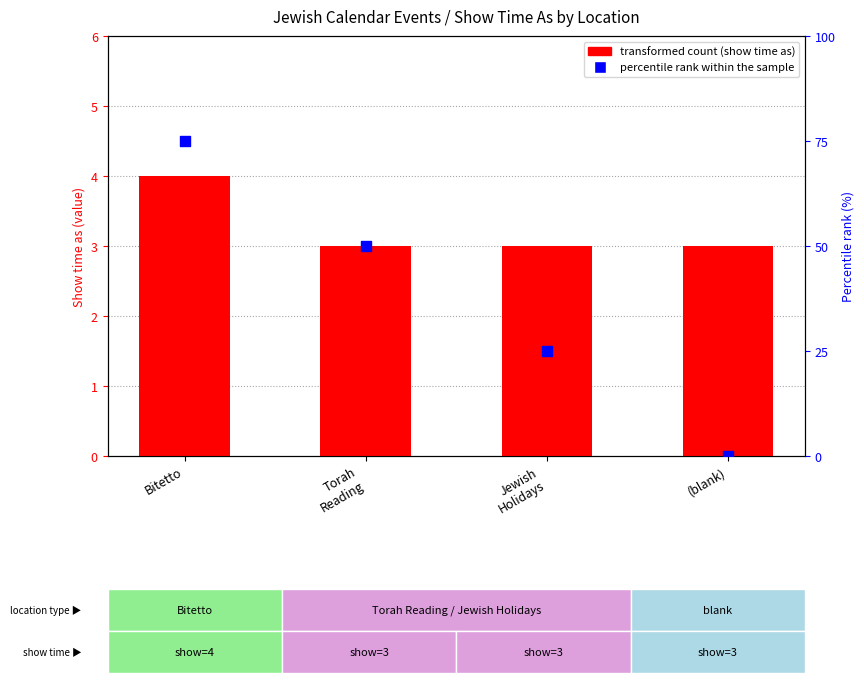

What is the total value across all series at Jewish
Holidays?

28